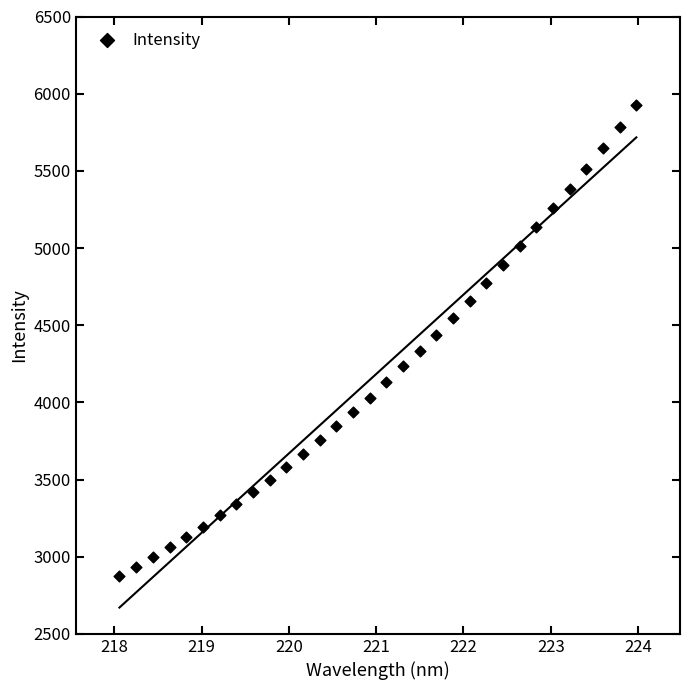

What is the range of X values (max minus min)?

5.9